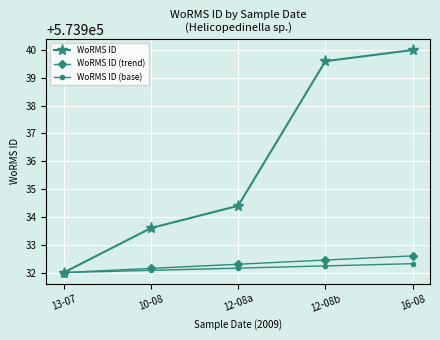

How many values in the WoRMS ID (base) series exceed 573932?

4